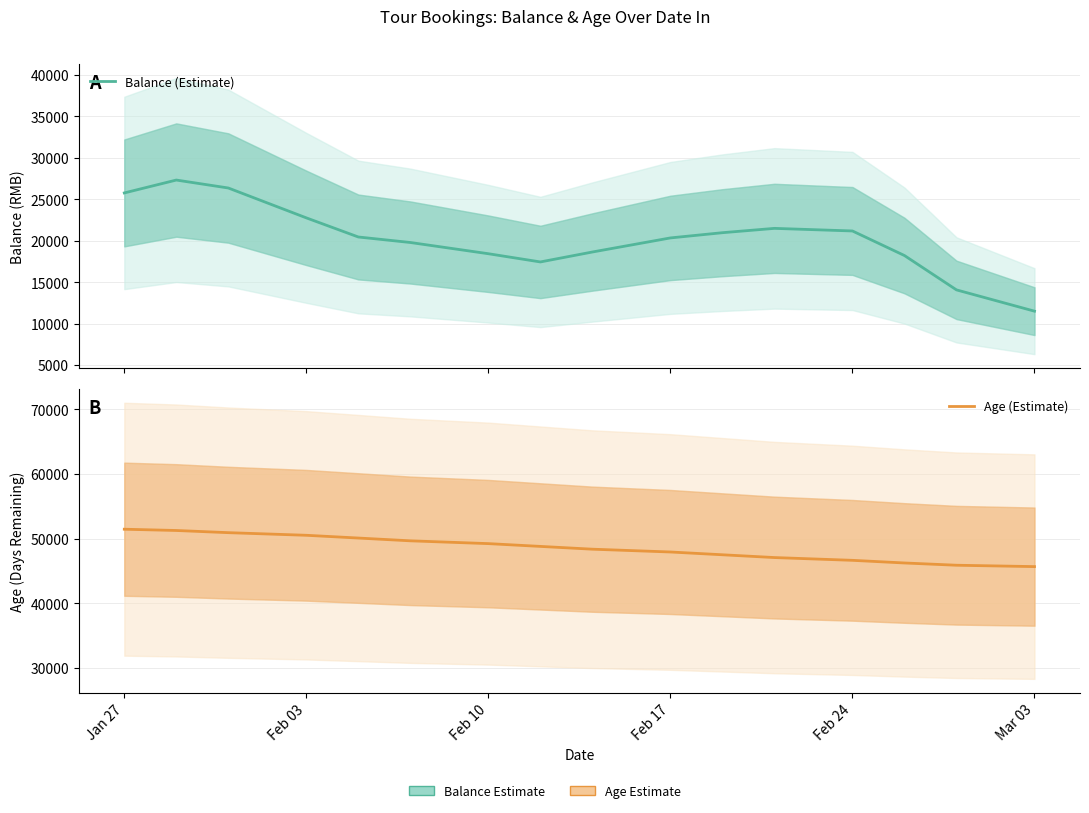

What is the difference between the maximum and minimum values in the Age (Estimate) series?

5782.0